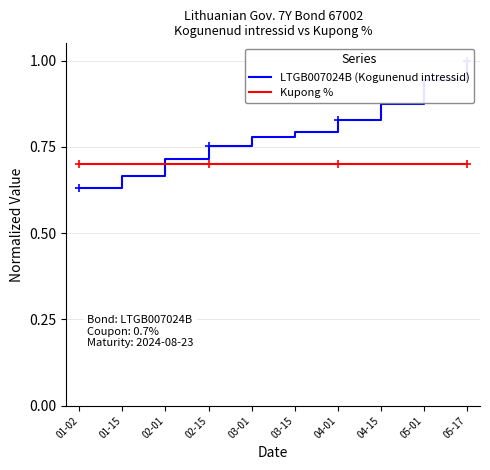

What is the value of the LTGB007024B (Kogunenud intressid) point at the 5th from the left?

0.8